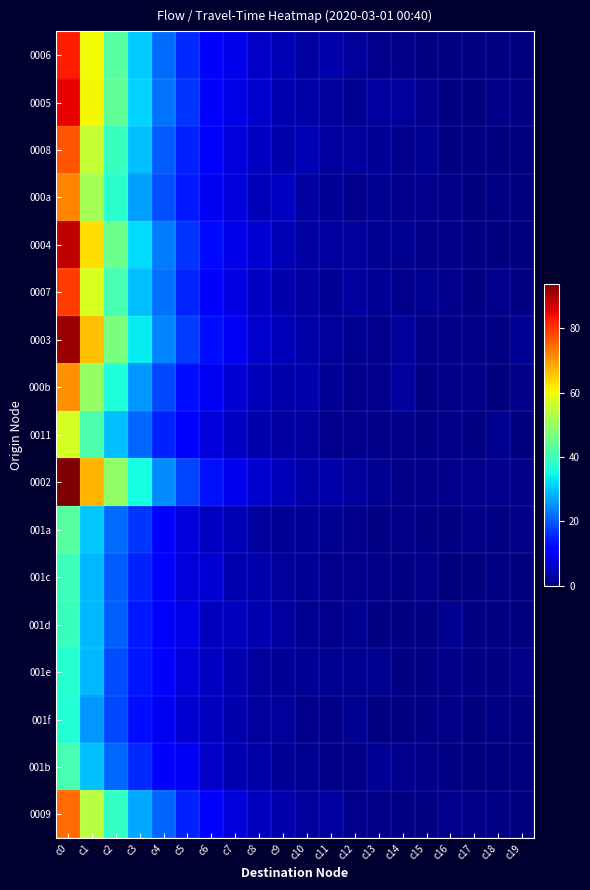

What is the total value across all series at c16?

14.3